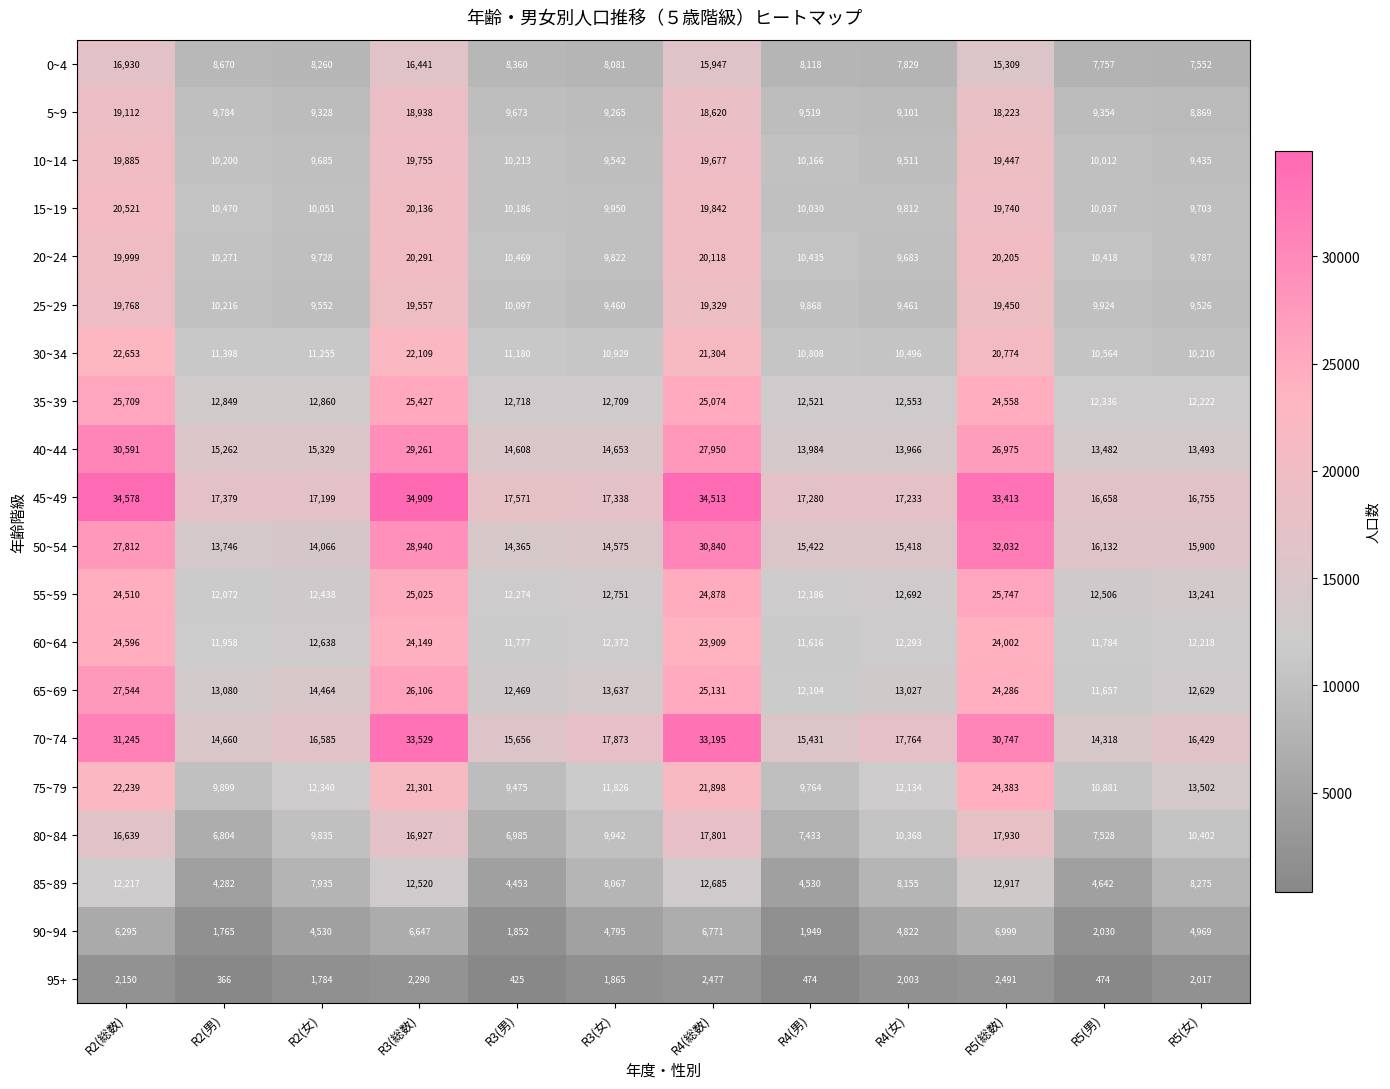

What is the sum of the 70~74 values at R4(総数) and R2(男)?

47855